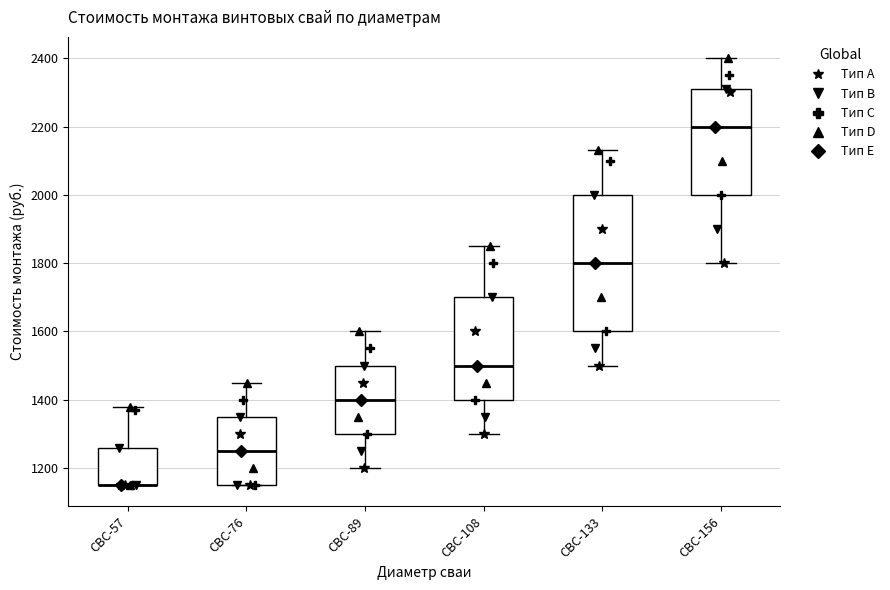

Where does the lower whisker of the box for СВС-108 end on the y-axis? The values are not printed on the chart, so give them approximately, as read against the axis.

1300